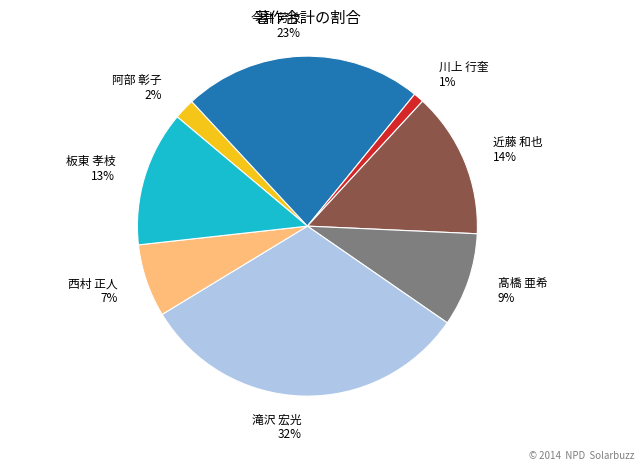

Is the sum of 滝沢 宏光 and 髙橋 亜希 greater than half?

No